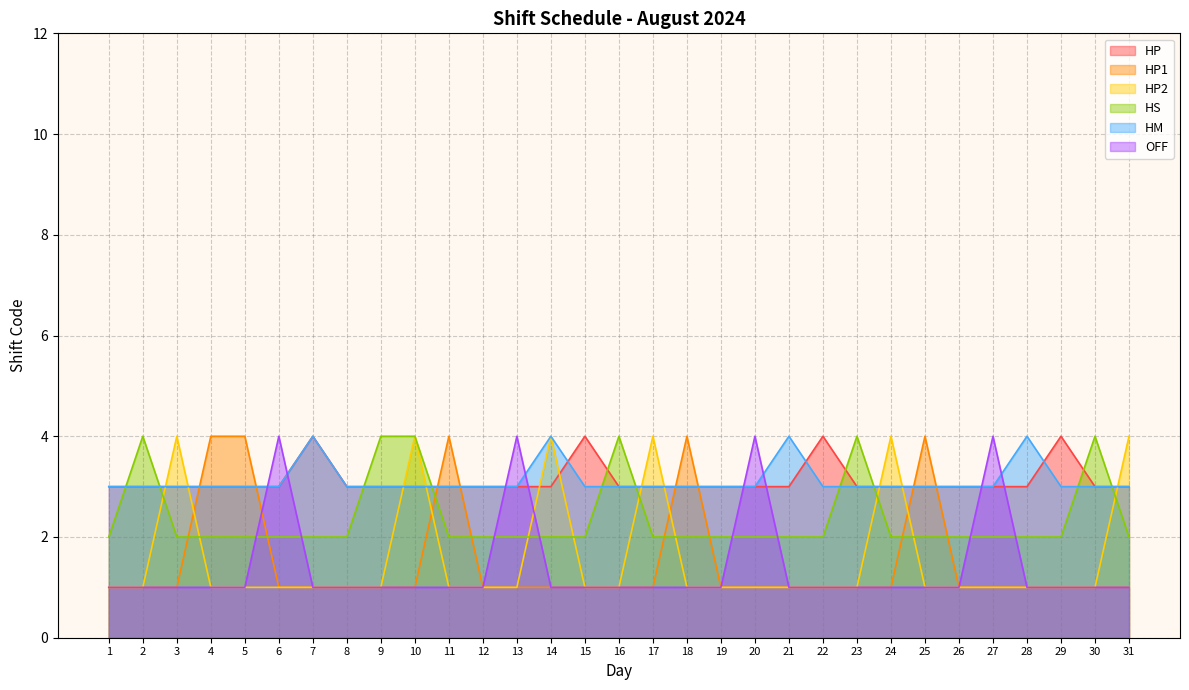

Reading left to right, extract all data points from this chart.

HP: 3	3	3	3	3	3	4	3	3	3	3	3	3	3	4	3	3	3	3	3	3	4	3	3	3	3	3	3	4	3	3
HP1: 1	1	1	4	4	1	1	1	1	1	4	1	1	1	1	1	1	4	1	1	1	1	1	1	4	1	1	1	1	1	1
HP2: 1	1	4	1	1	1	1	1	1	4	1	1	1	4	1	1	4	1	1	1	1	1	1	4	1	1	1	1	1	1	4
HS: 2	4	2	2	2	2	2	2	4	4	2	2	2	2	2	4	2	2	2	2	2	2	4	2	2	2	2	2	2	4	2
HM: 3	3	3	3	3	3	4	3	3	3	3	3	3	4	3	3	3	3	3	3	4	3	3	3	3	3	3	4	3	3	3
OFF: 1	1	1	1	1	4	1	1	1	1	1	1	4	1	1	1	1	1	1	4	1	1	1	1	1	1	4	1	1	1	1